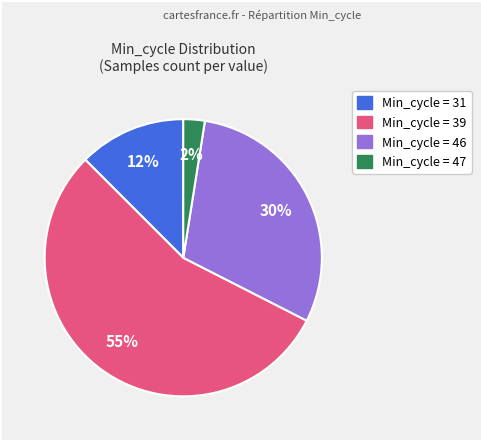

Does any single category account for the majority?

Yes